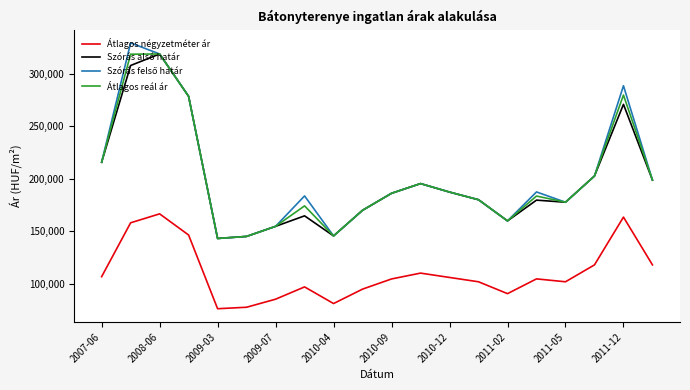

Count the number of categories in the chart.

20